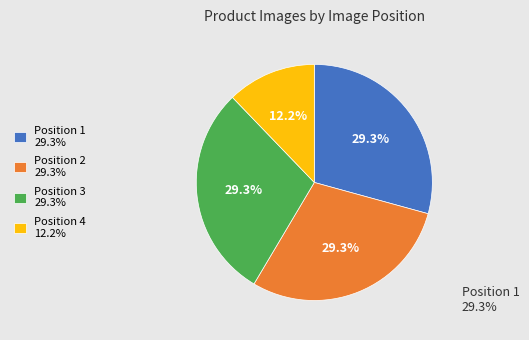

Is there any slice that represents more than half of the pie?

No